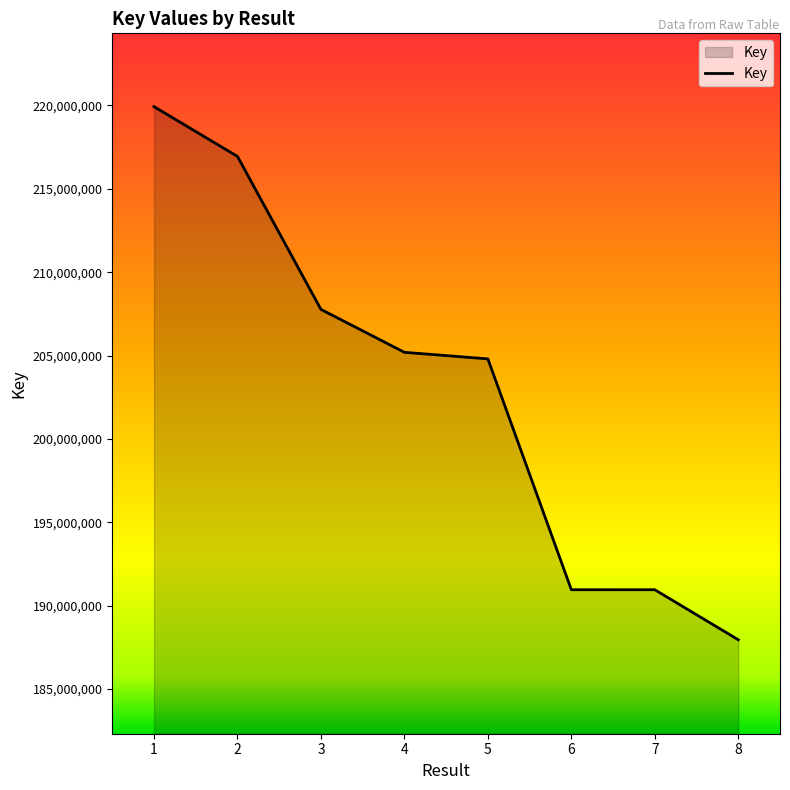

The chart shows a value of 345238921 at 2. True or false?

False